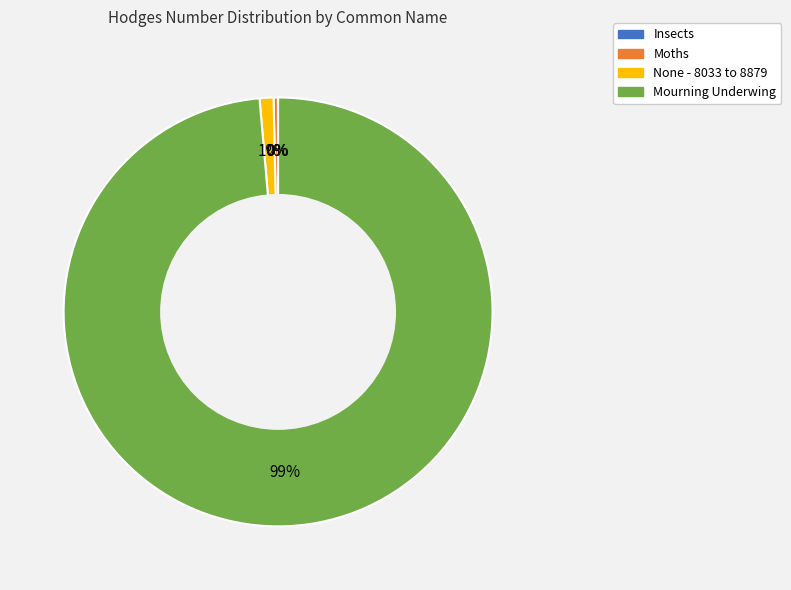

What is the majority slice?

Mourning Underwing